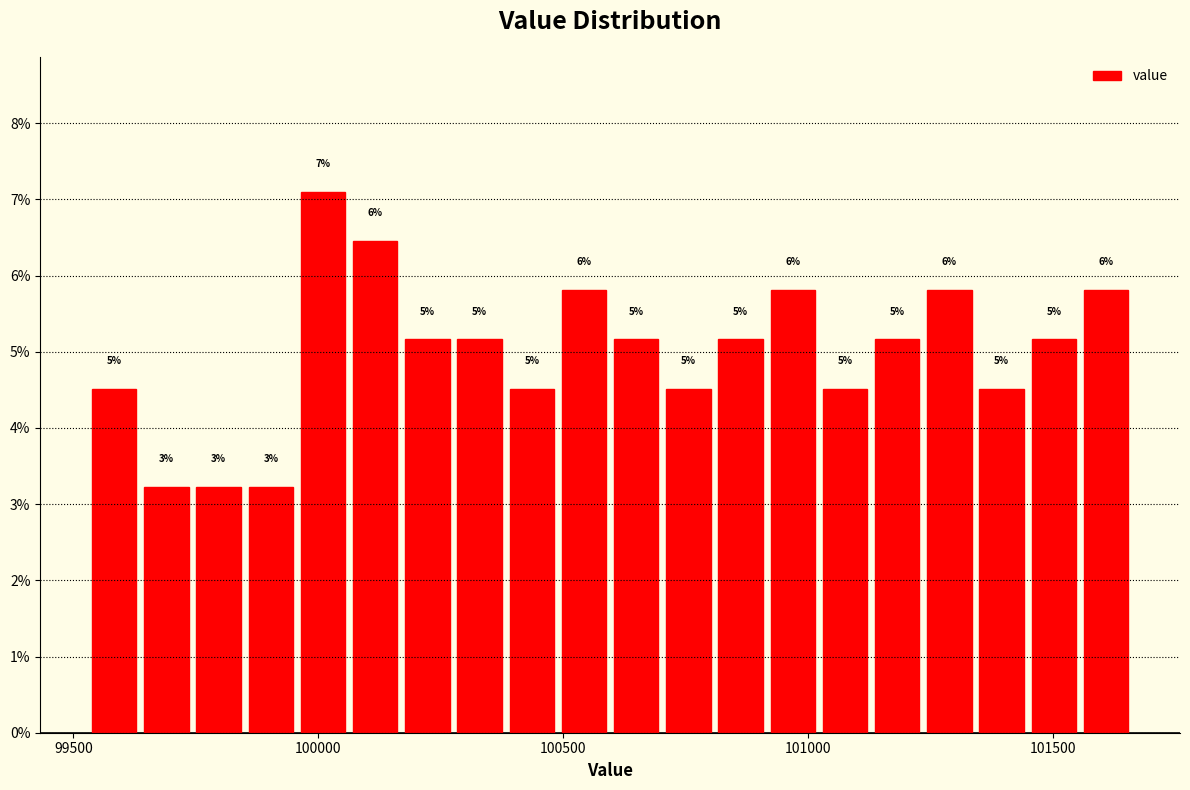

Read against the x-axis, roughly where is the centre of the tallest bar?

100000